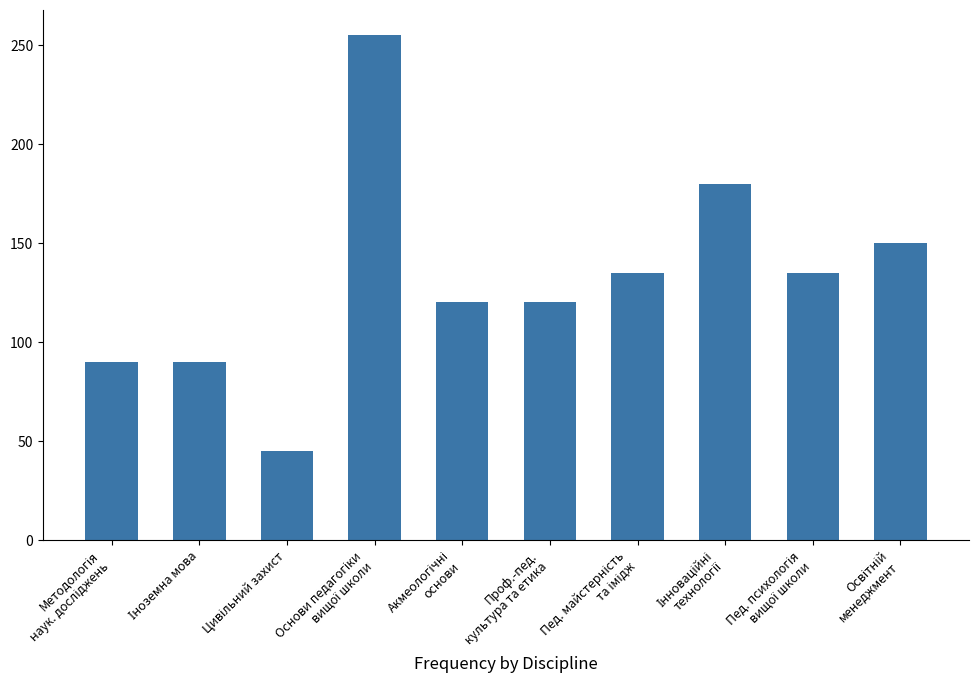

What is the minimum value shown in the chart?

45